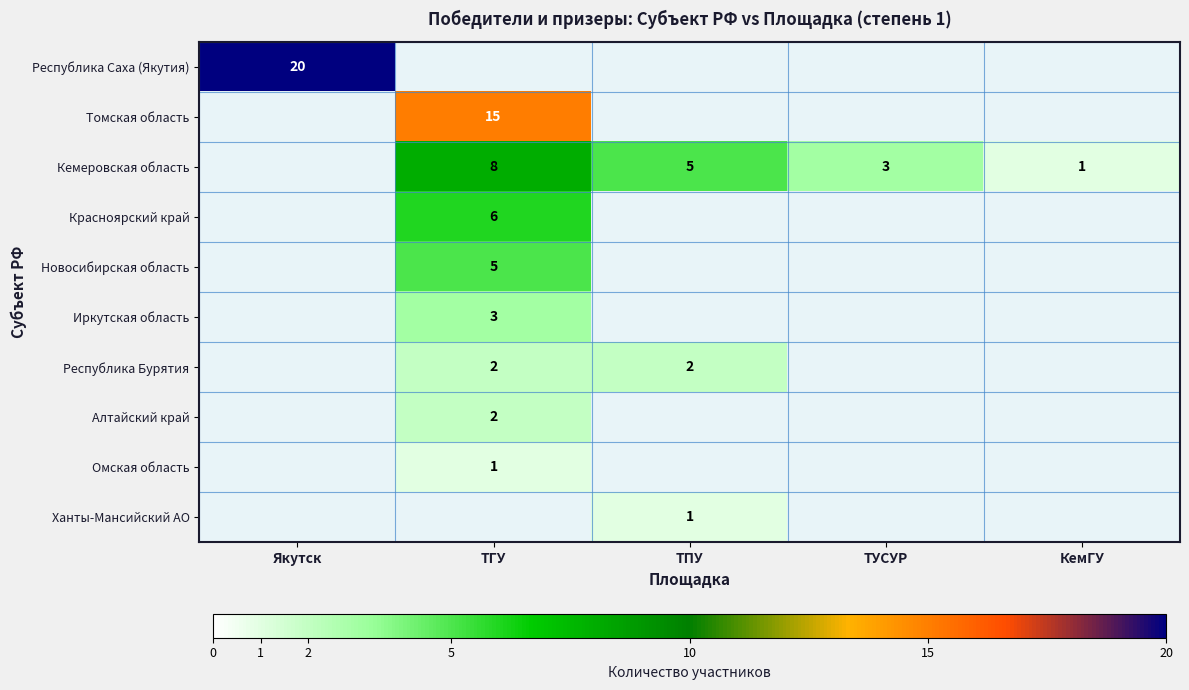

The value of Кемеровская область at ТГУ is 8. True or false?

True